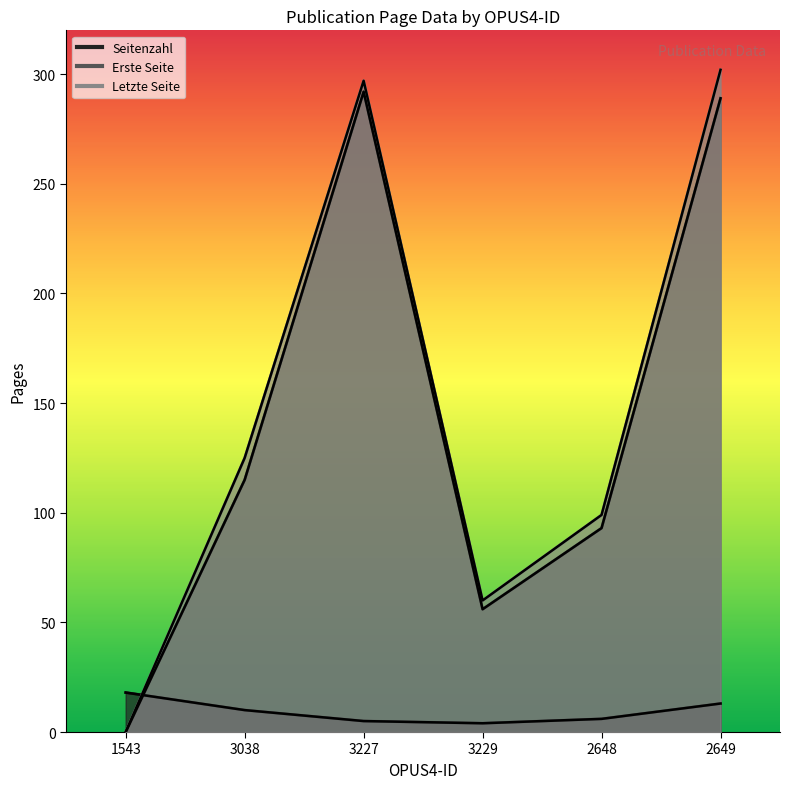

Which series has the largest total across all categories?

Letzte Seite